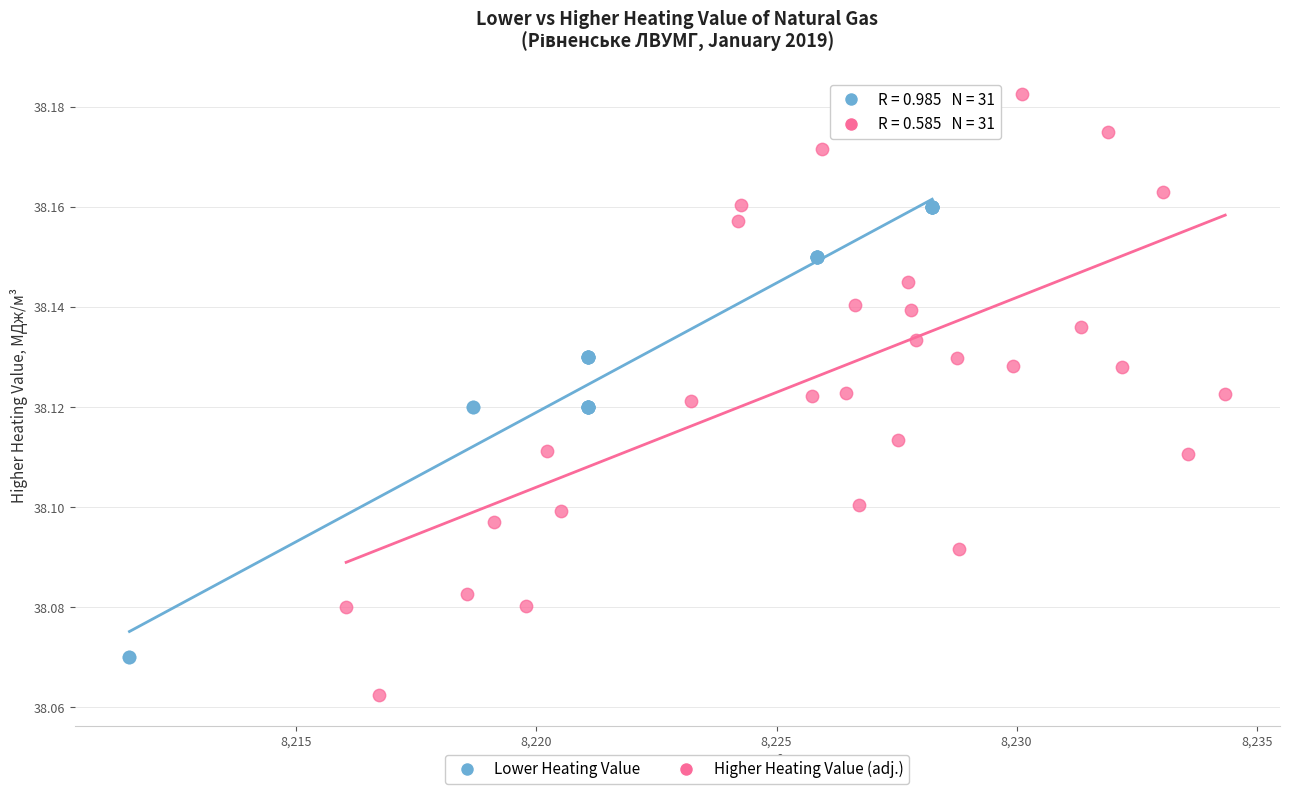

Which series reaches the minimum Y coordinate?

Higher Heating Value (adj.)